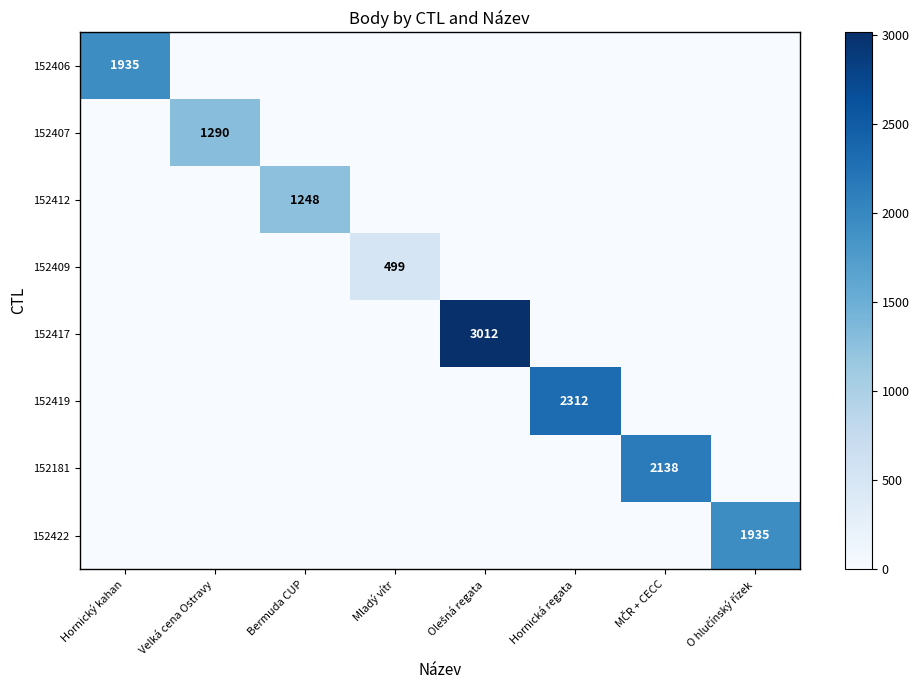

Which label corresponds to the largest value in the chart?

Olešná regata